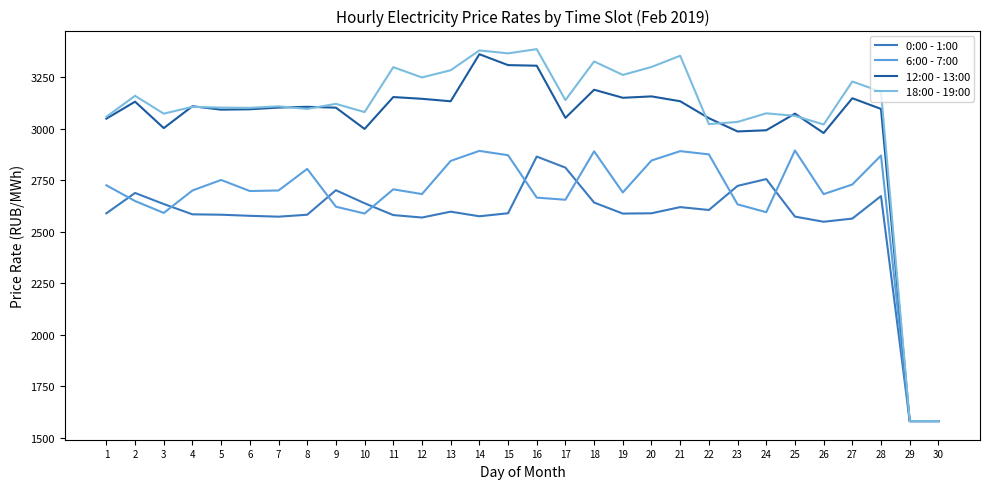

How many distinct data groups are displayed?

4